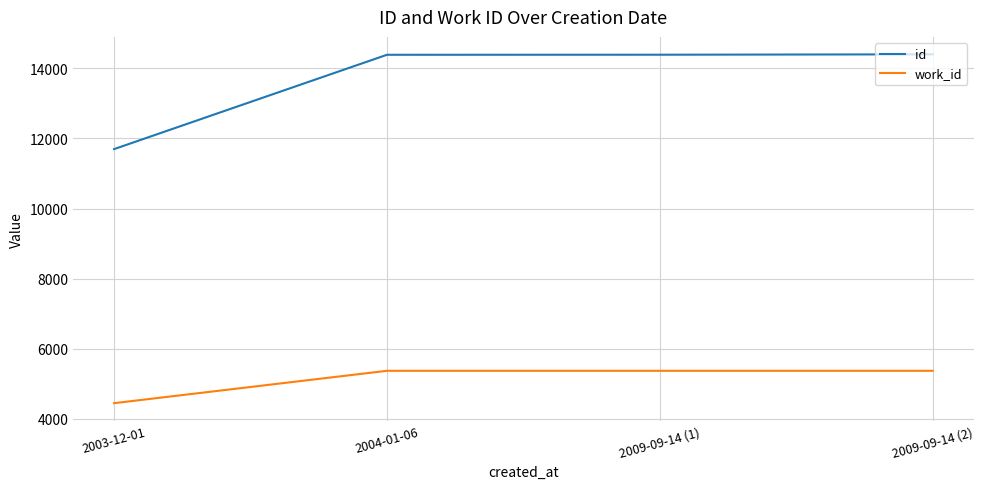

True or false: work_id and id cross at least once.

False